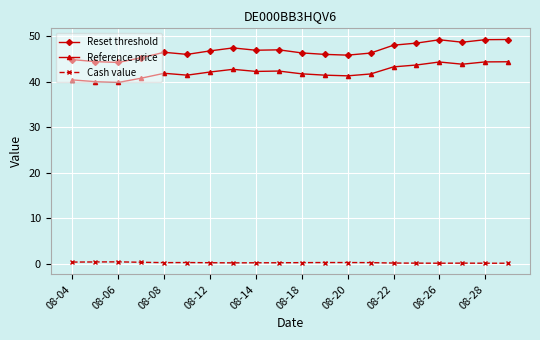

Which series has the widest spread of values?

Reset threshold